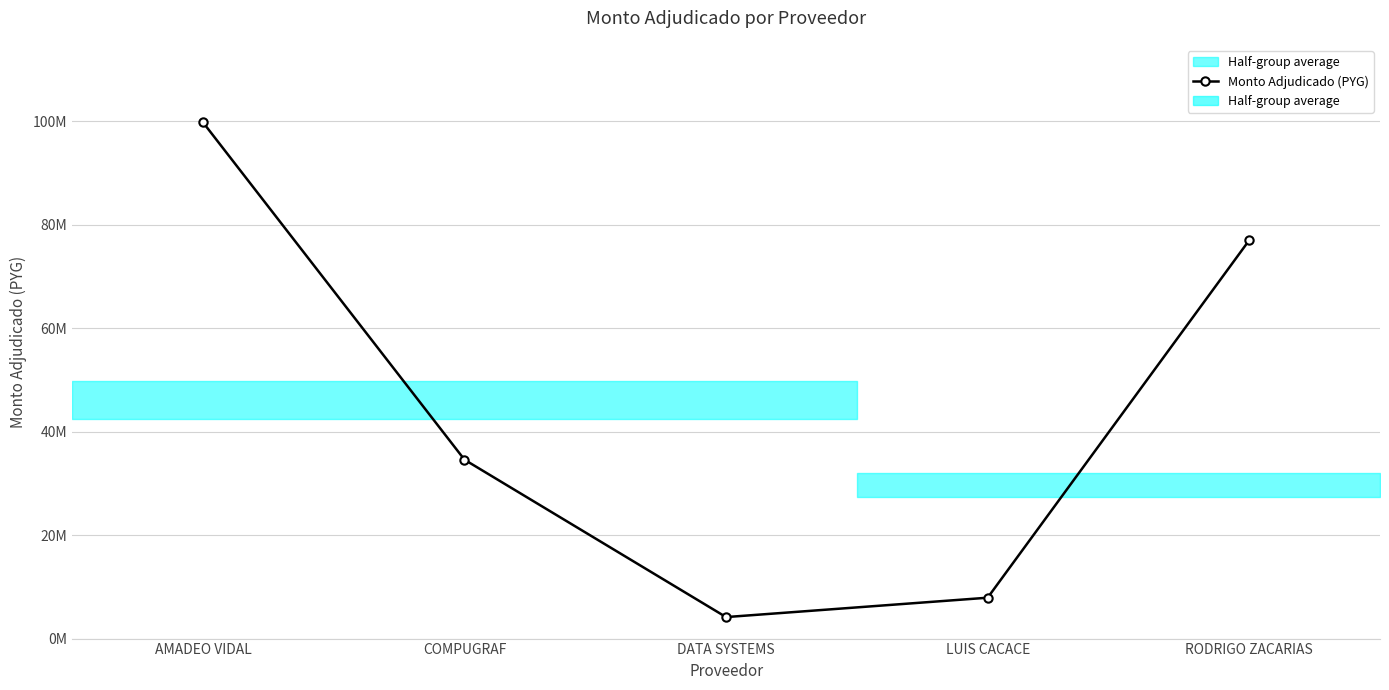

At which label is the value closest to 51976500?

COMPUGRAF